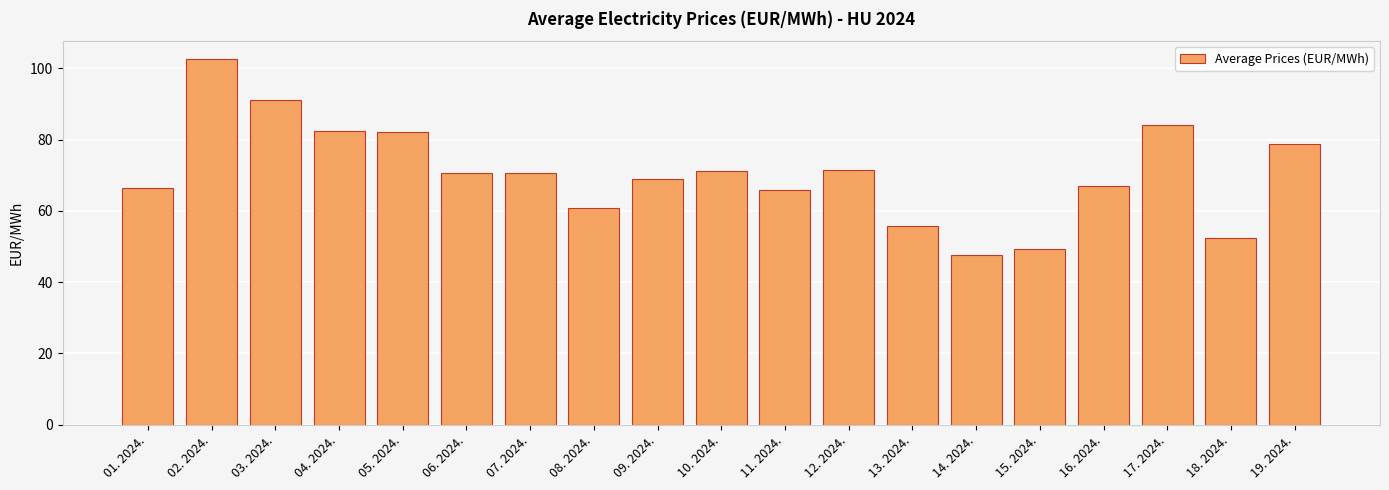

What is the label of the 2nd bar from the left?

02. 2024.